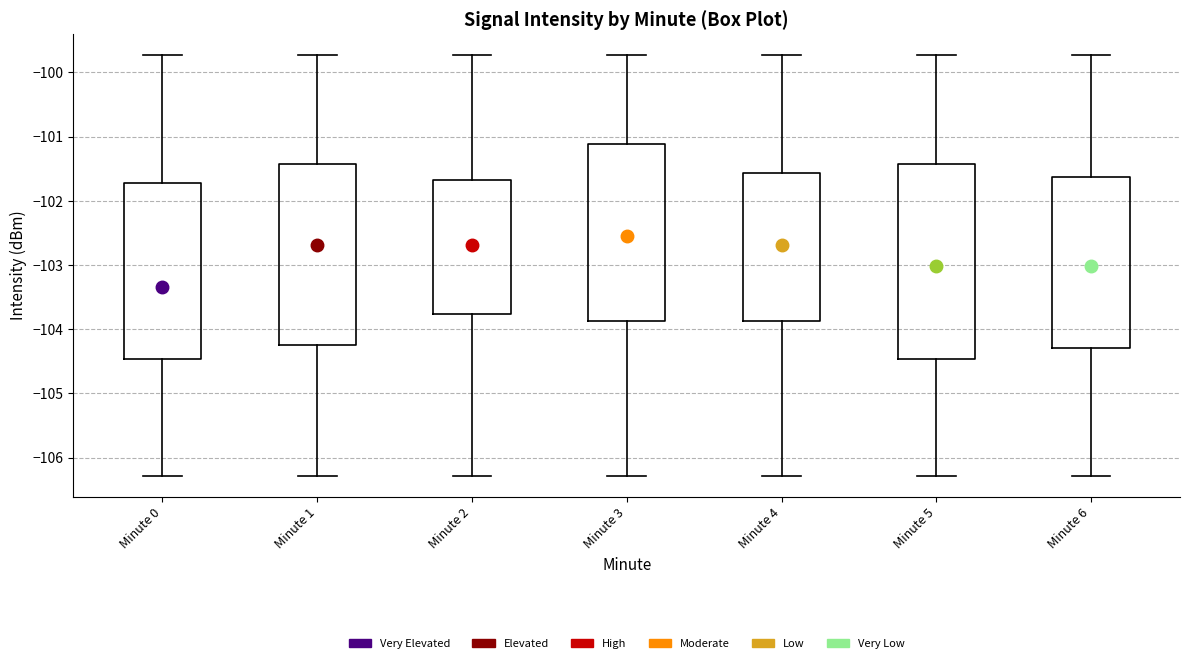

Reading left to right, transcribe this box plot: for each box, give where its median line is, the range the box spans, and where its two whiskers end, as read against the y-axis. The values are not printed on the chart, so give them approximately, as read against the axis.

Minute 0: median -103.3, box -104.5 to -101.7, whiskers -106.3 to -99.7
Minute 1: median -102.7, box -104.2 to -101.4, whiskers -106.3 to -99.7
Minute 2: median -102.7, box -103.8 to -101.7, whiskers -106.3 to -99.7
Minute 3: median -102.5, box -103.9 to -101.1, whiskers -106.3 to -99.7
Minute 4: median -102.7, box -103.9 to -101.6, whiskers -106.3 to -99.7
Minute 5: median -103.0, box -104.5 to -101.4, whiskers -106.3 to -99.7
Minute 6: median -103.0, box -104.3 to -101.6, whiskers -106.3 to -99.7